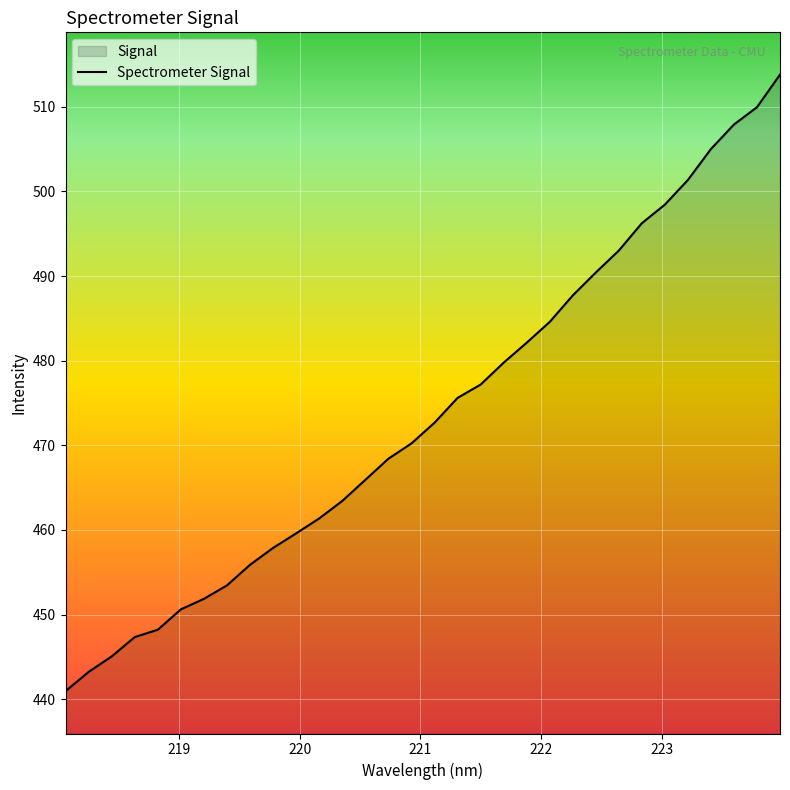

What is the minimum value shown in the chart?

441.0